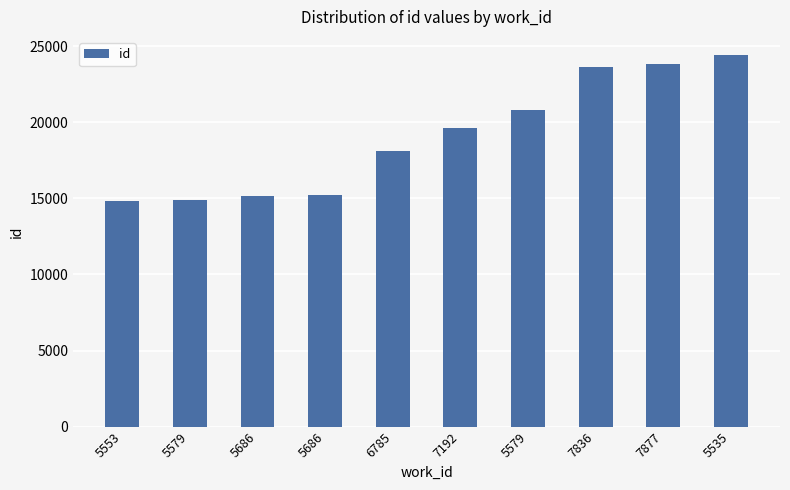

How many distinct data groups are displayed?

1